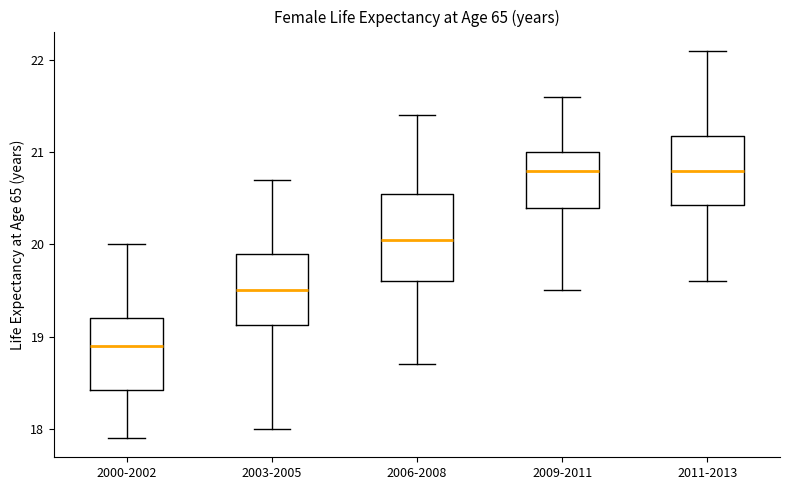

Which box has the lowest median line?

2000-2002